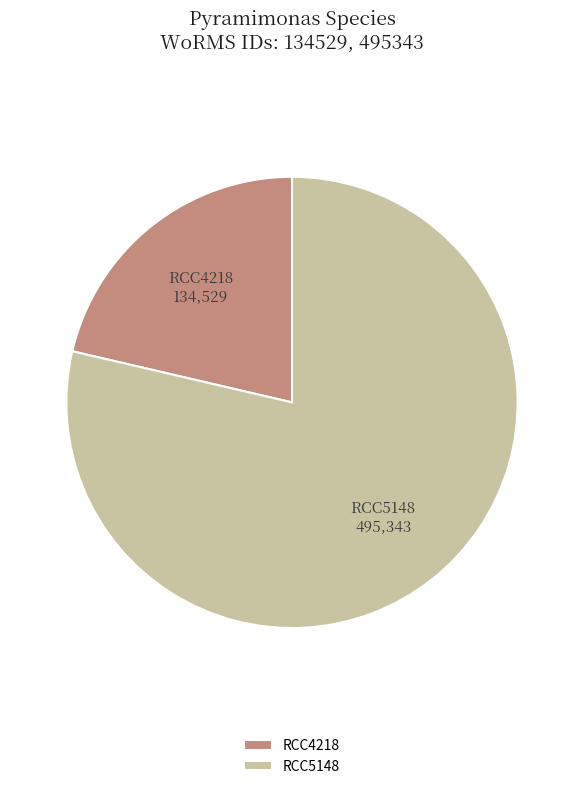

The RCC4218 slice represents 15% of the pie. True or false?

False